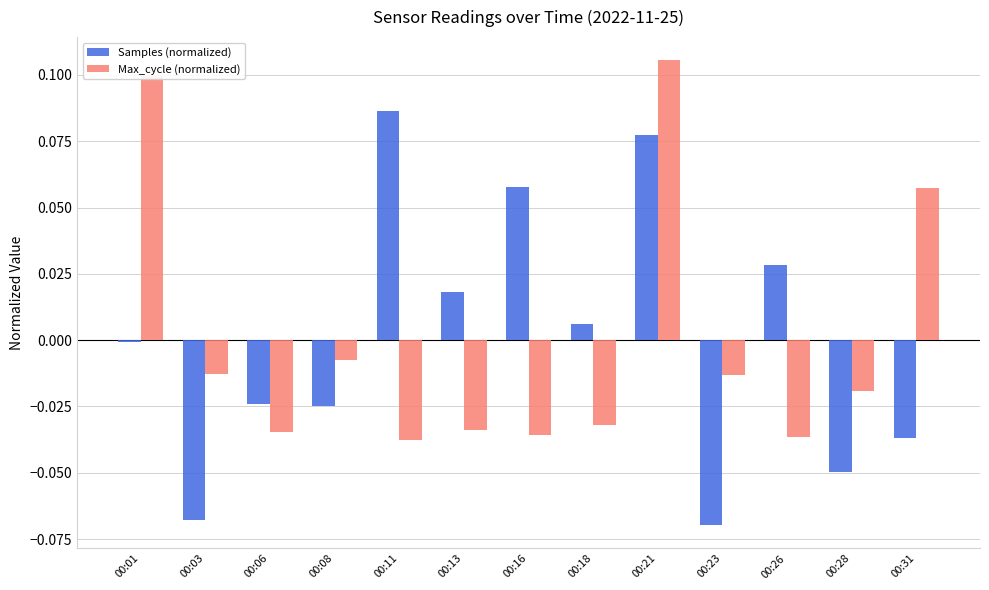

Which category has the highest value in the Max_cycle (normalized) series?

00:21